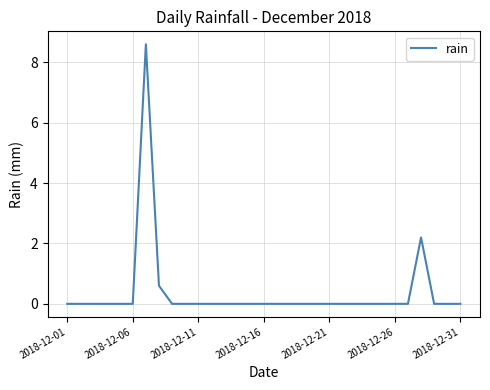

What is the maximum value shown in the chart?

8.6